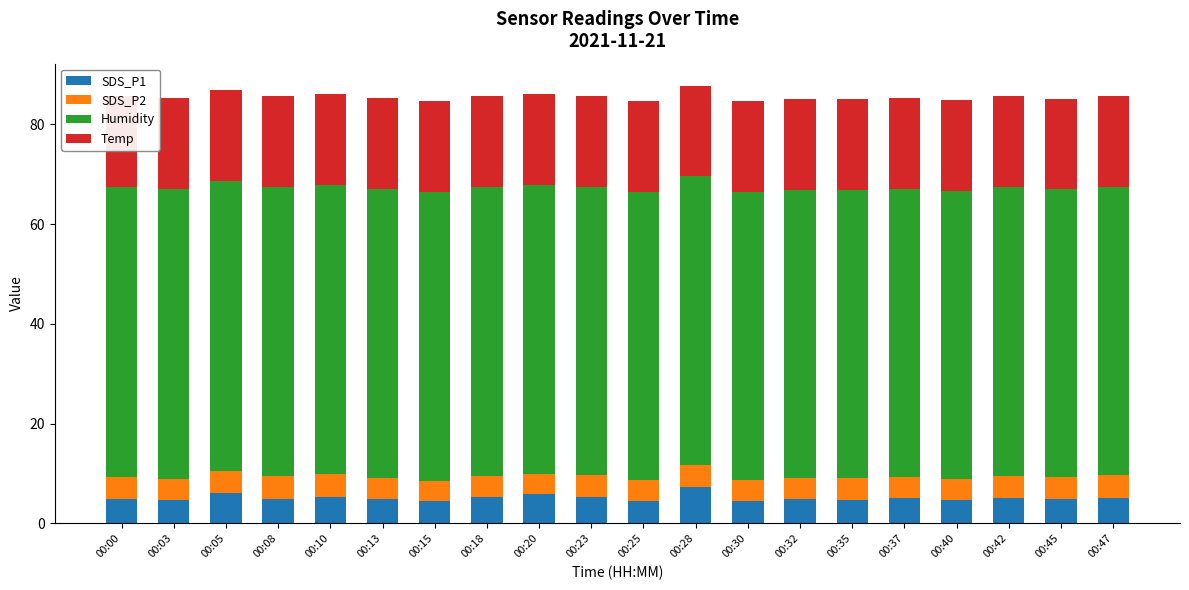

Reading left to right, list all the values displayed in this chart.

SDS_P1: 4.9	4.8	6.0	4.9	5.4	5.0	4.5	5.4	5.9	5.3	4.5	7.2	4.5	4.8	4.7	5.0	4.6	5.1	4.8	5.1
SDS_P2: 4.4	4.2	4.6	4.5	4.4	4.1	4.1	4.2	4.0	4.4	4.1	4.6	4.1	4.2	4.3	4.2	4.2	4.5	4.4	4.6
Humidity: 58.2	58.1	58.1	58.1	58.0	58.0	58.0	57.9	57.9	57.8	57.8	57.8	57.8	57.8	57.8	57.8	57.8	57.8	57.7	57.7
Temp: 18.2	18.2	18.2	18.2	18.2	18.2	18.2	18.2	18.2	18.2	18.2	18.2	18.2	18.2	18.2	18.2	18.2	18.2	18.2	18.2